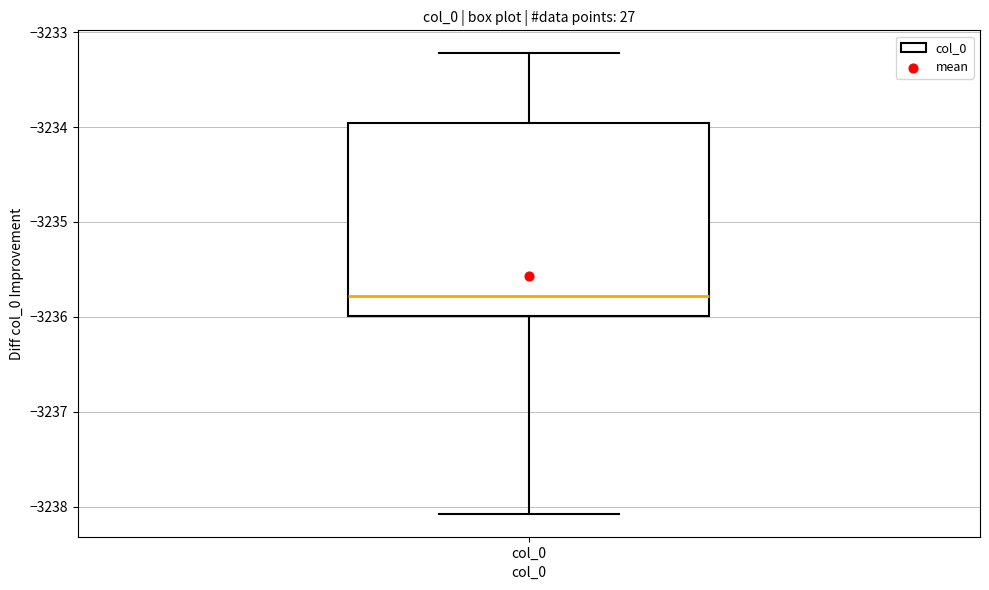

Transcribe this box plot: give where the median line is, the range the box spans, and where the two whiskers end, as read against the y-axis. The values are not printed on the chart, so give them approximately, as read against the axis.

median -3235.8, box -3236.0 to -3234.0, whiskers -3238.1 to -3233.2